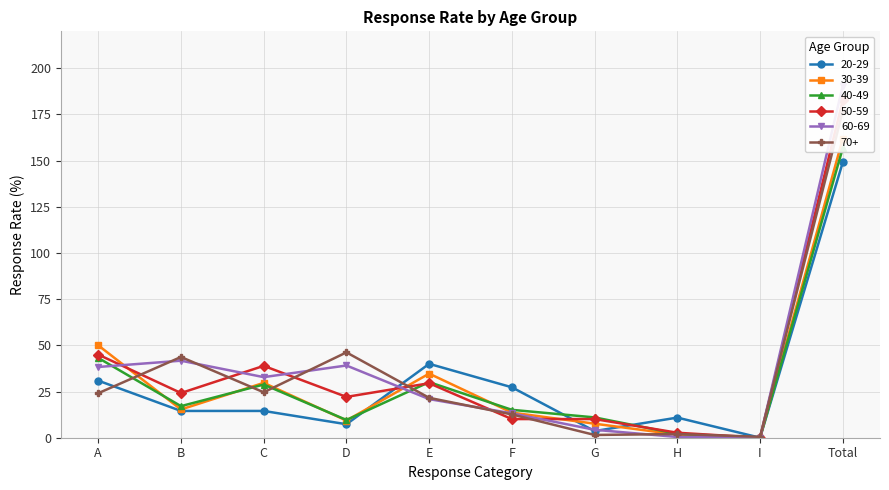

What is the average value of the 70+ series?

35.4